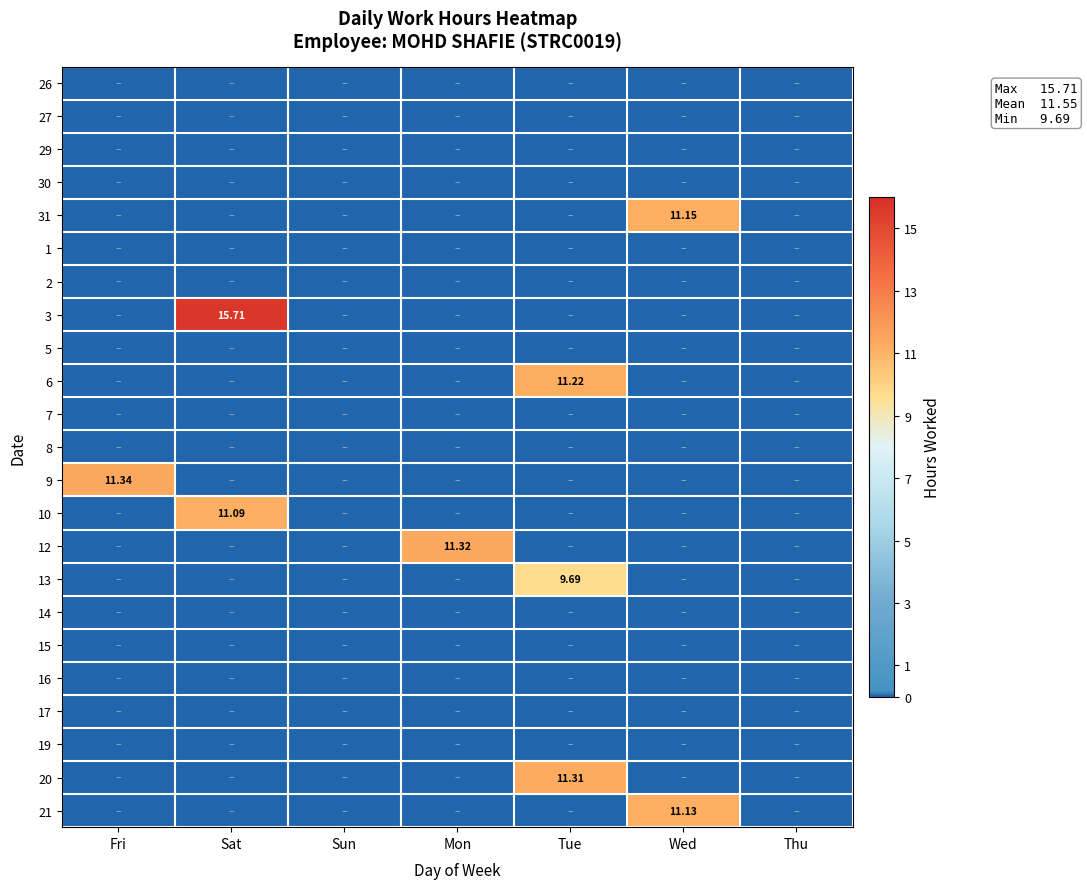

Rank the categories by 15 value from highest to lowest.

Fri, Sat, Sun, Mon, Tue, Wed, Thu